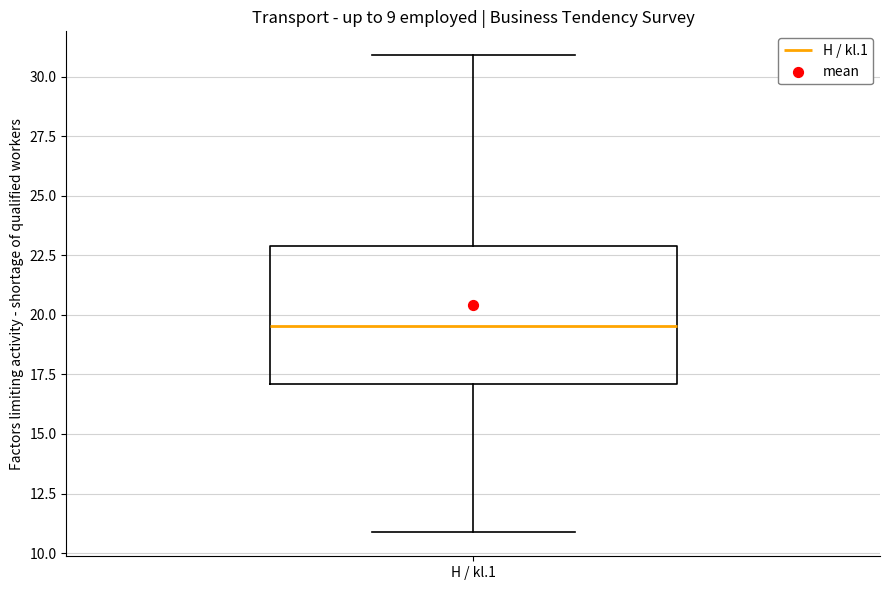

Read this box plot against the y-axis: the position of the median line, the range covered by the box, and the ends of both whiskers. The values are not printed on the chart, so give them approximately, as read against the axis.

median 19.5, box 17.0 to 23.0, whiskers 11.0 to 31.0